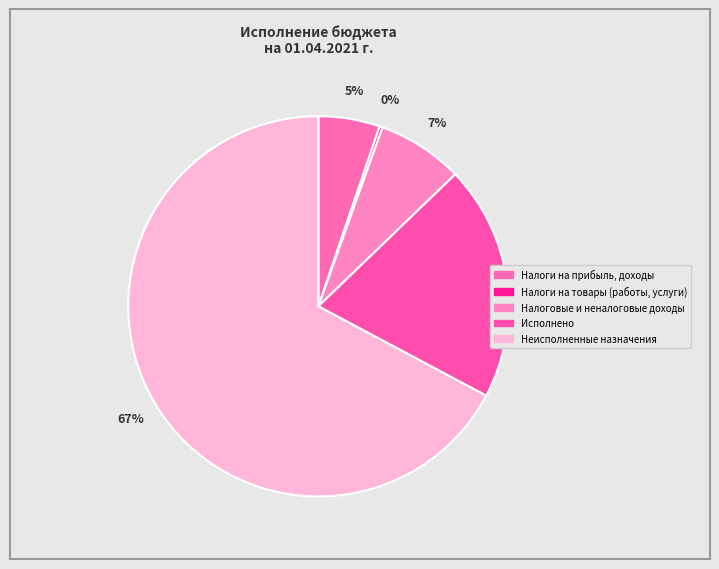

Does any single category account for the majority?

Yes